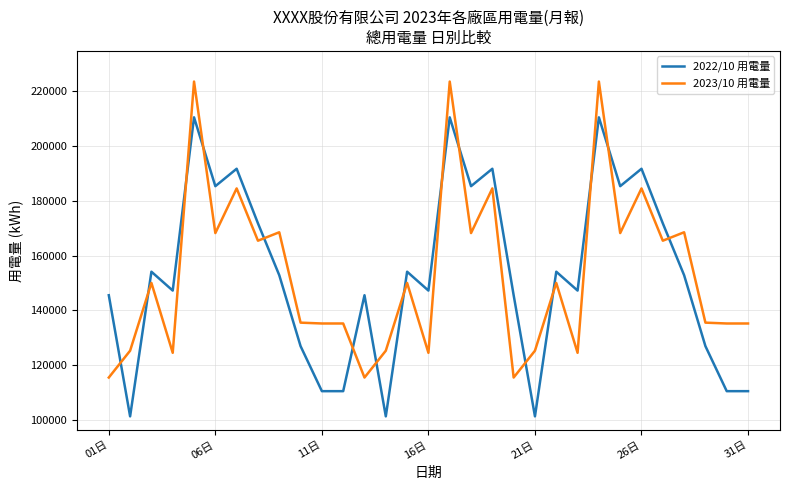

What is the greatest value displayed?

223541.0